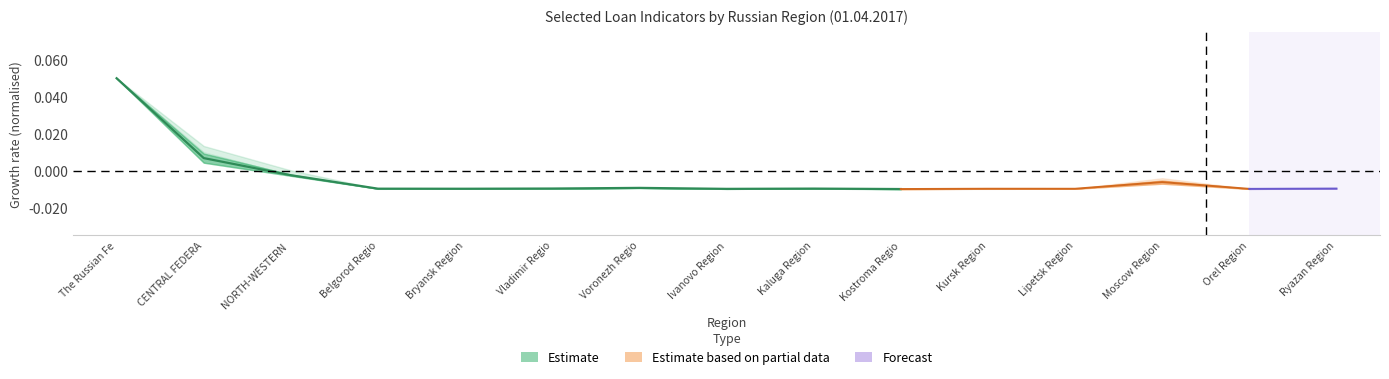

What is the label of the 5th point from the left?

Bryansk Region